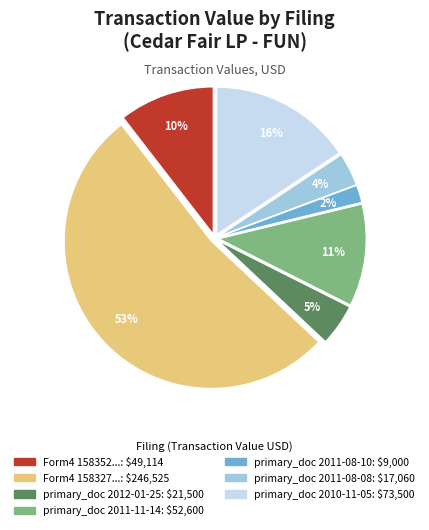

To the nearest percent, what is the average slice percentage?

14%